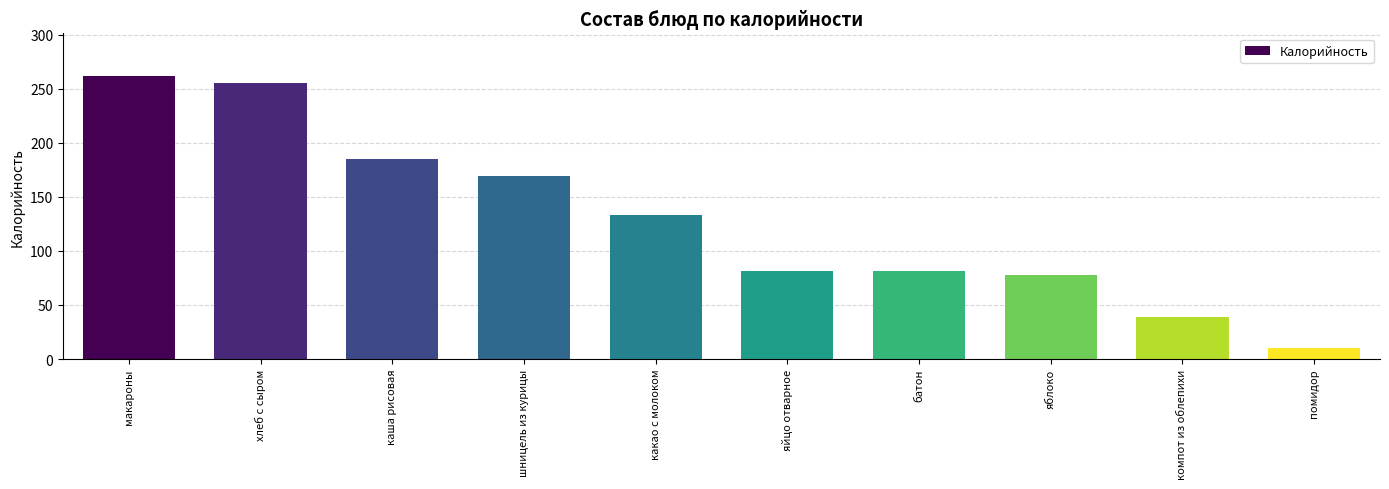

How many values are below 133?

5